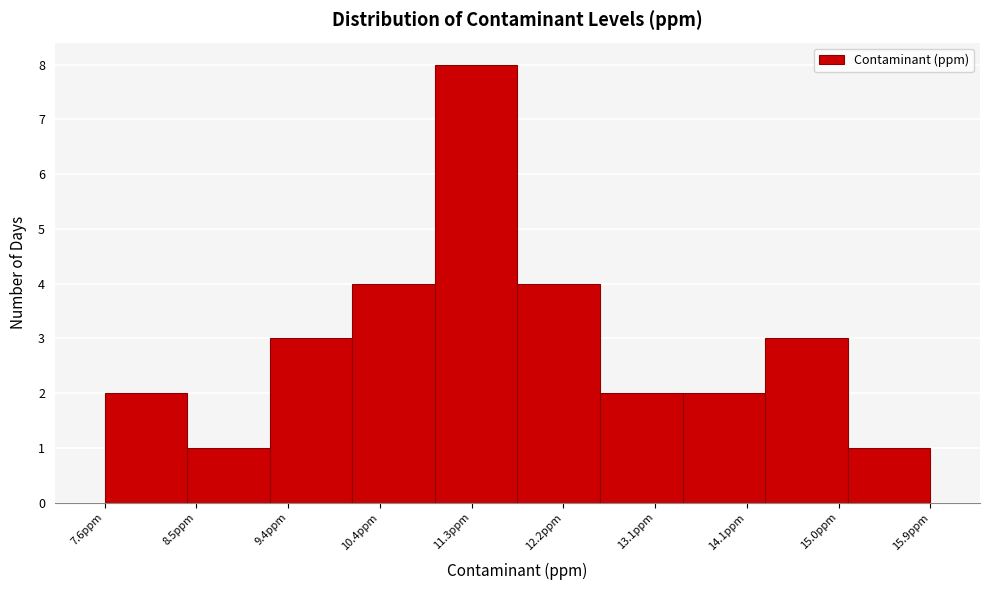

Reading left to right, list every bar in this chart as the range it spans on the x-axis followed by its height. Neither the bar edges nor the heights are printed on the chart, so give them approximately, as read against the axes.

7.60 to 8.43: 2
8.43 to 9.26: 1
9.26 to 10.09: 3
10.09 to 10.92: 4
10.92 to 11.75: 8
11.75 to 12.58: 4
12.58 to 13.41: 2
13.41 to 14.24: 2
14.24 to 15.07: 3
15.07 to 15.90: 1